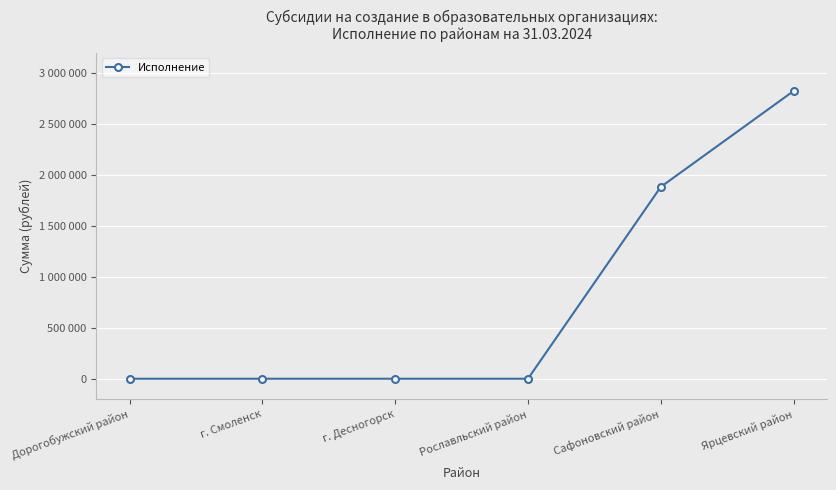

Reading left to right, extract all data points from this chart.

0	0	0	0	1883700	2825500